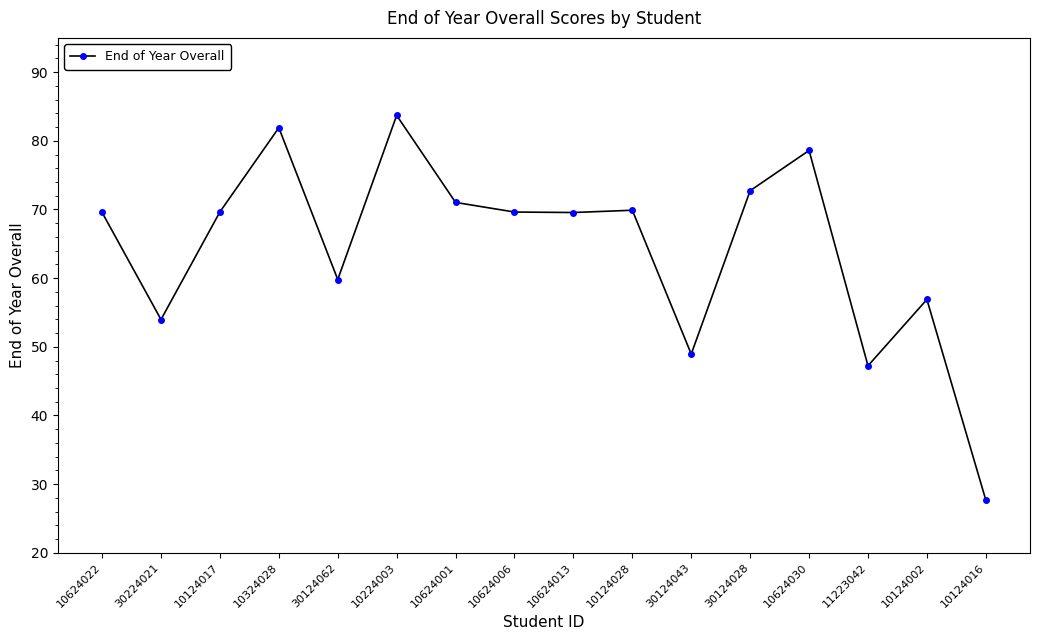

Is it true that the value at 10124016 is 27.7?

True